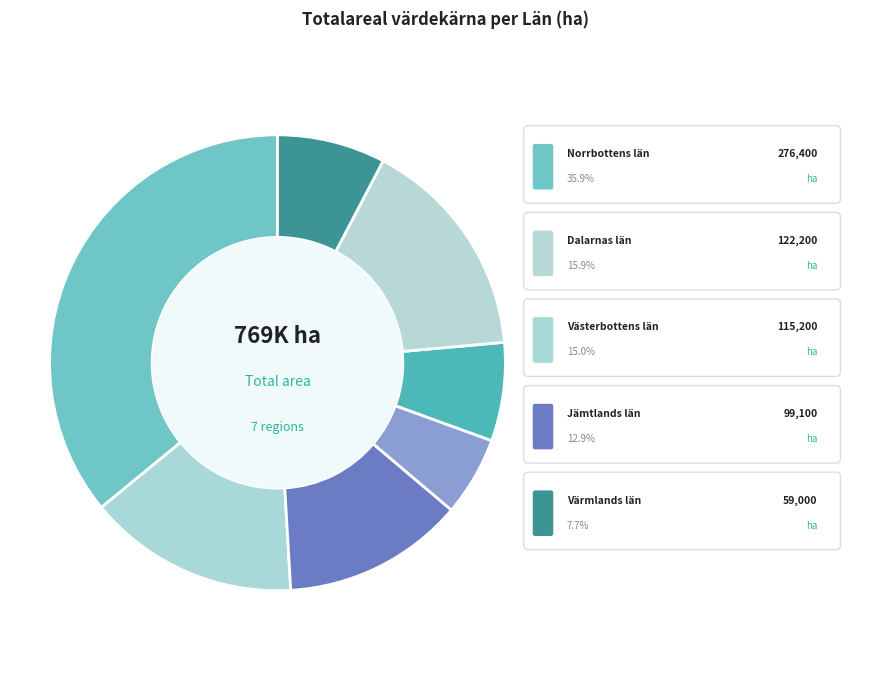

What is the ratio of the value at Västernorrlands län to the value at Dalarnas län?

0.4